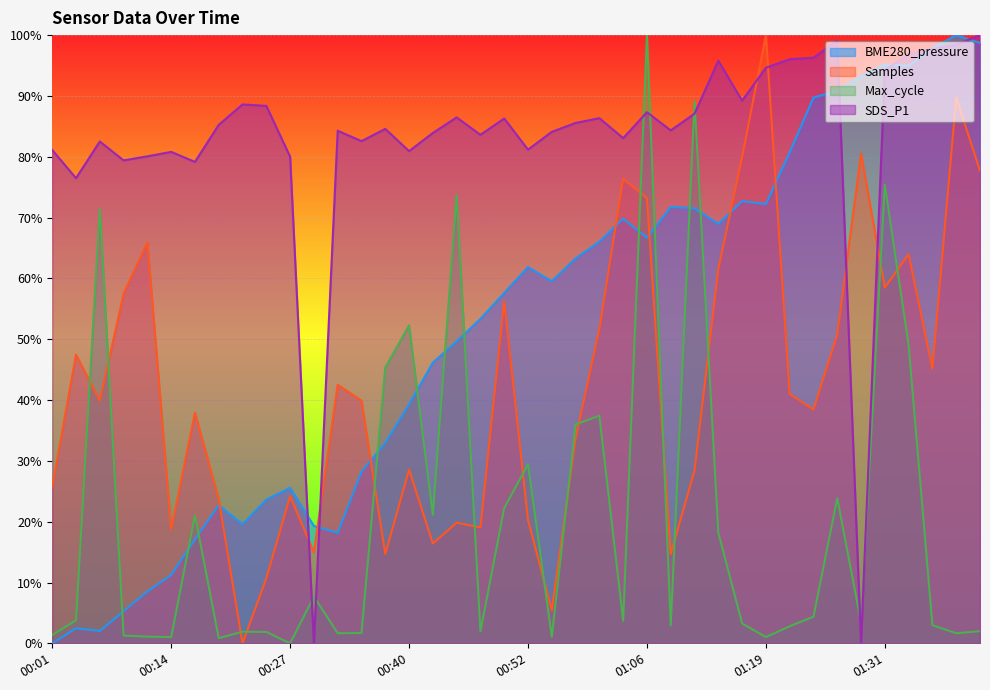

At which label does BME280_pressure first exceed 59?

00:52